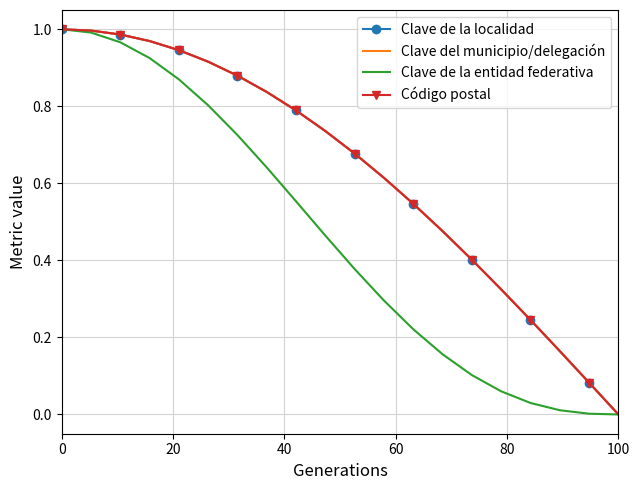

What is the average value of the Clave del municipio/delegación series?

0.6